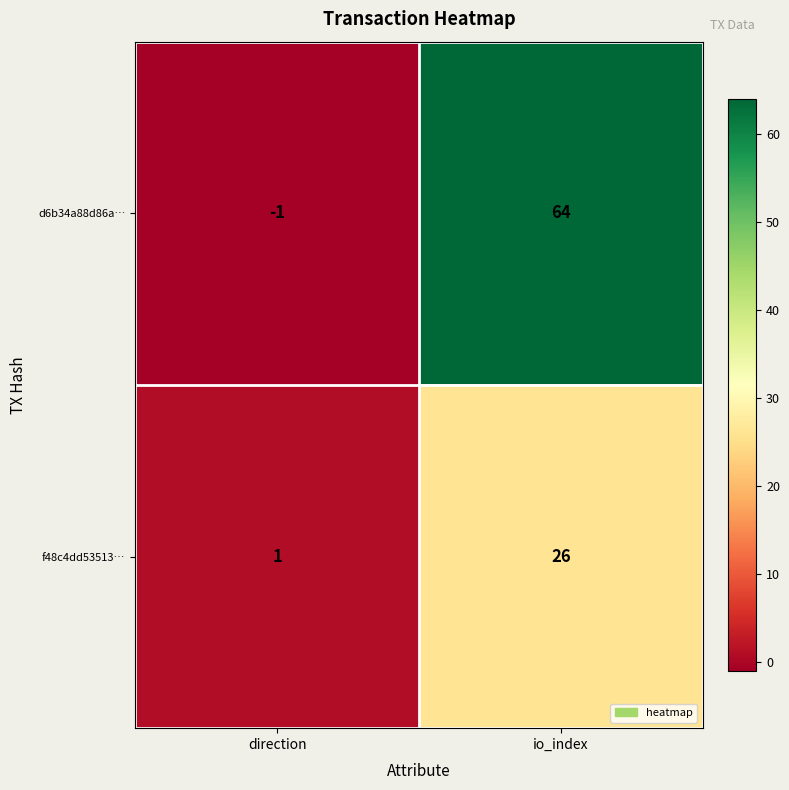

Where is f48c4dd53513… nearest to the value 13?

direction